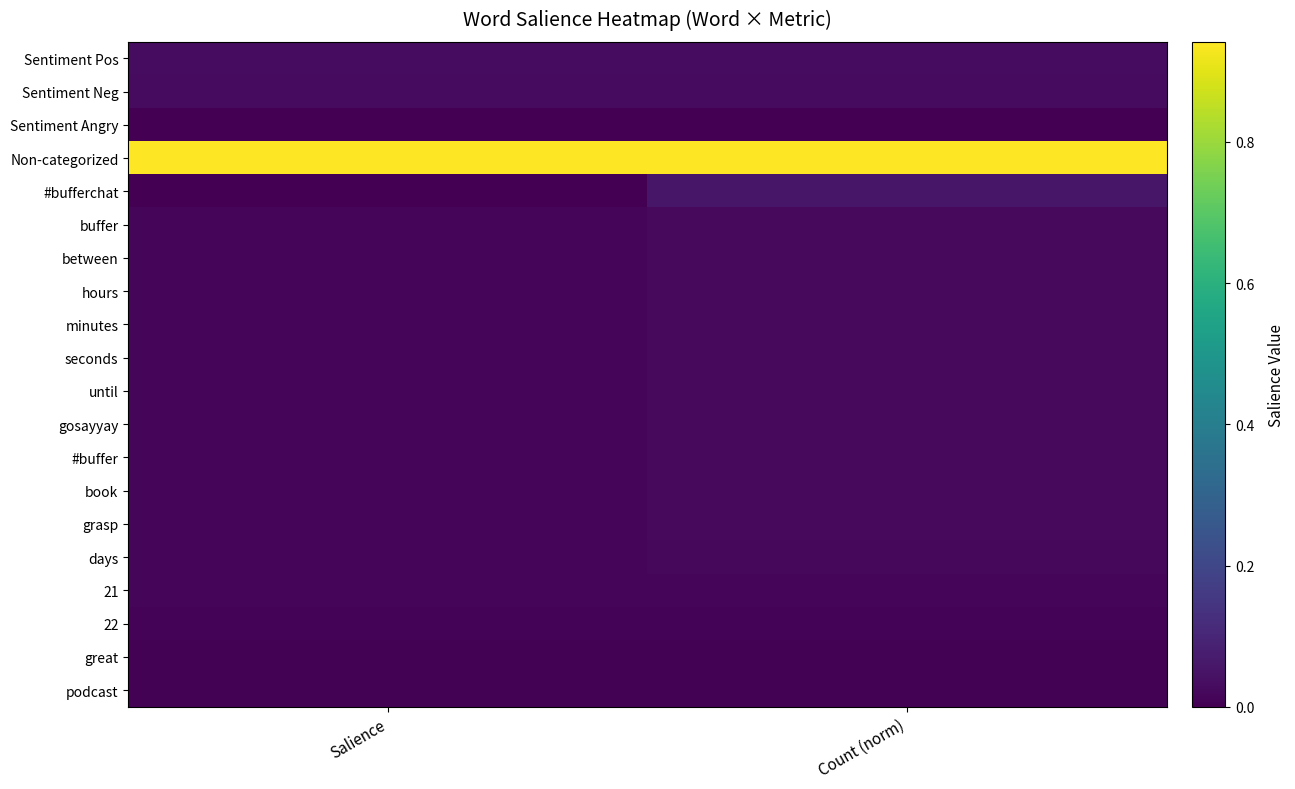

What is the total value across all series at Salience?

1.2